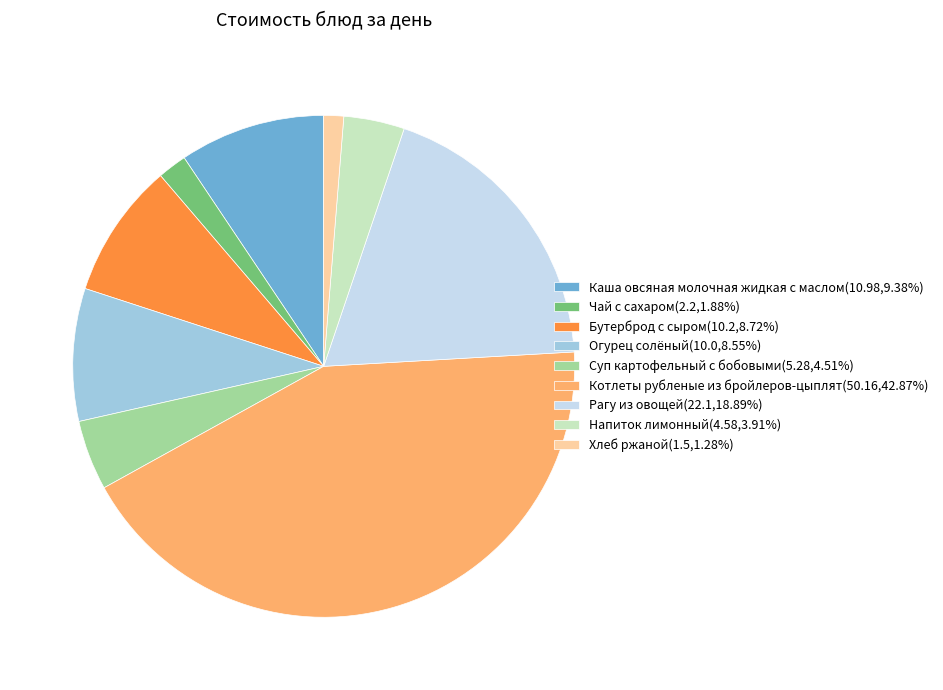

Approximately how many times larger is the value at Котлеты рубленые из бройлеров-цыплят(50.16,42.87%) compared to Напиток лимонный(4.58,3.91%)?

11.0